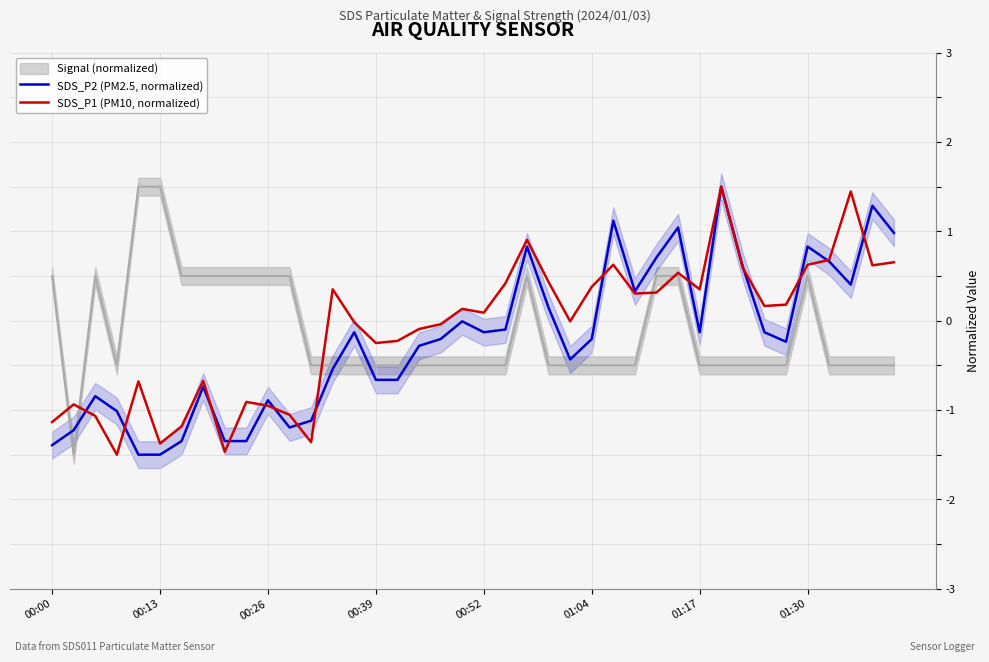

True or false: SDS_P2 (PM2.5, normalized) has a value of -0.1 at 14.

True